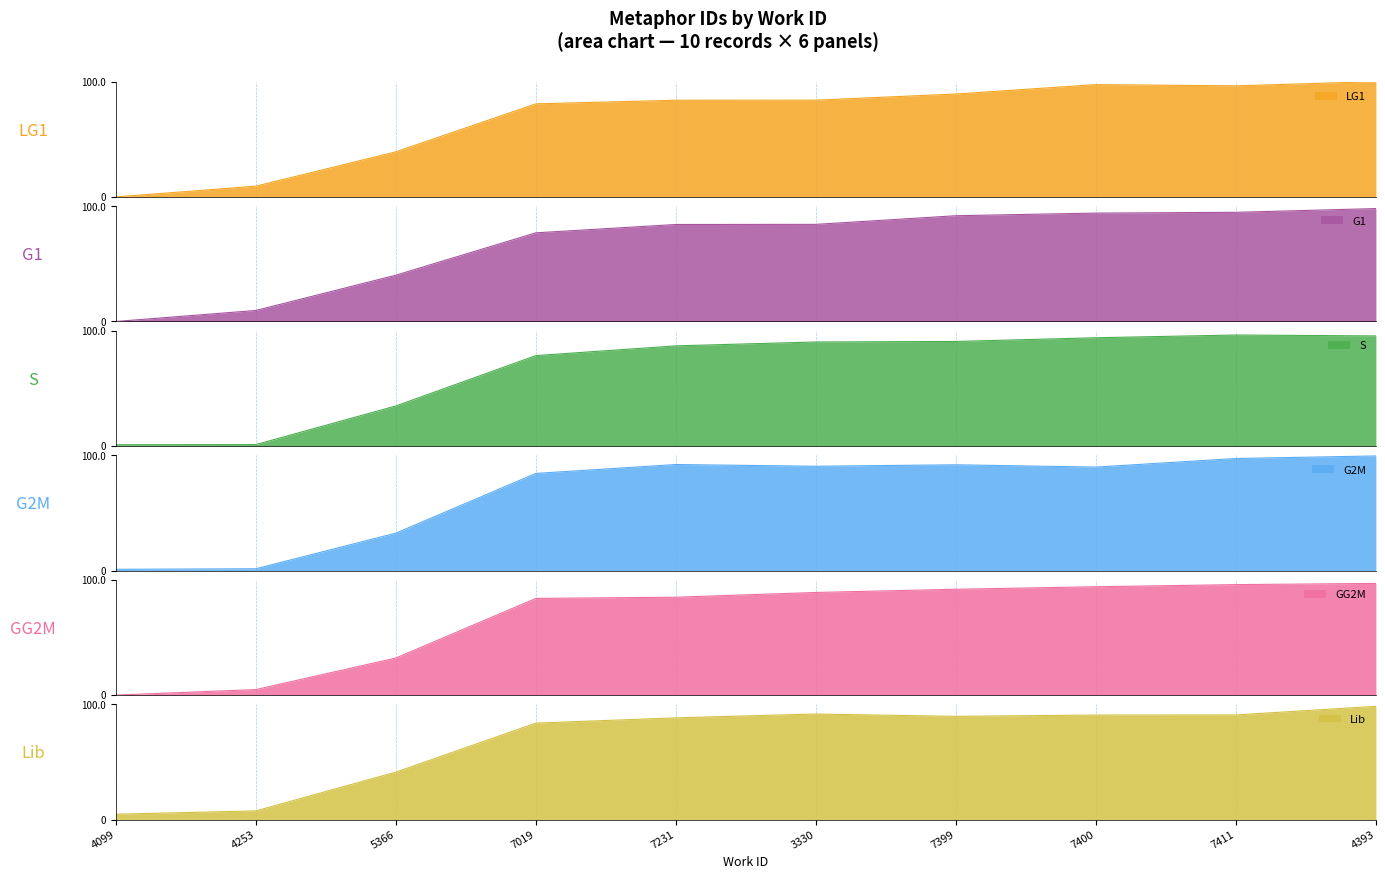

What is the difference between the maximum and minimum values in the G2M series?

98.3